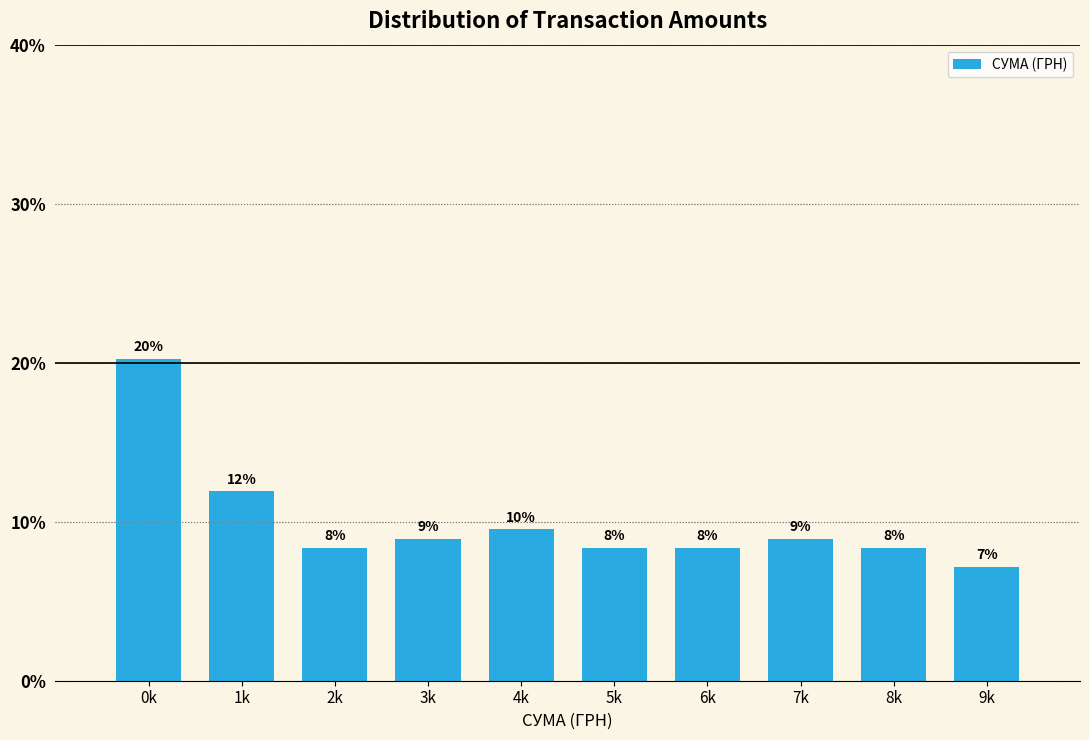

Does the chart contain any negative values?

No